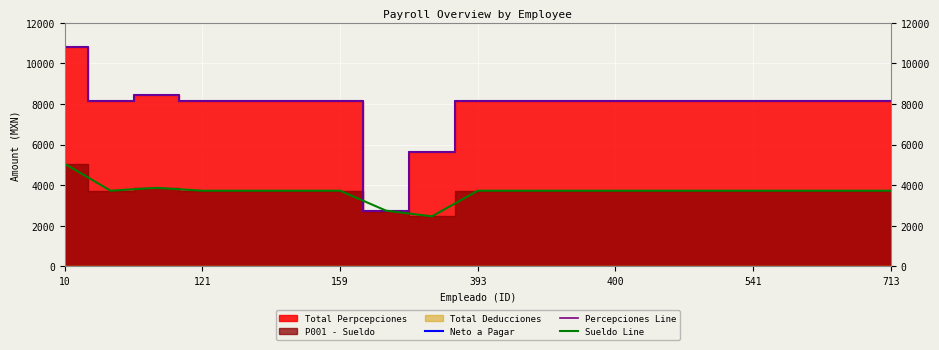

How many interior local valleys does the Neto a Pagar series have?

2